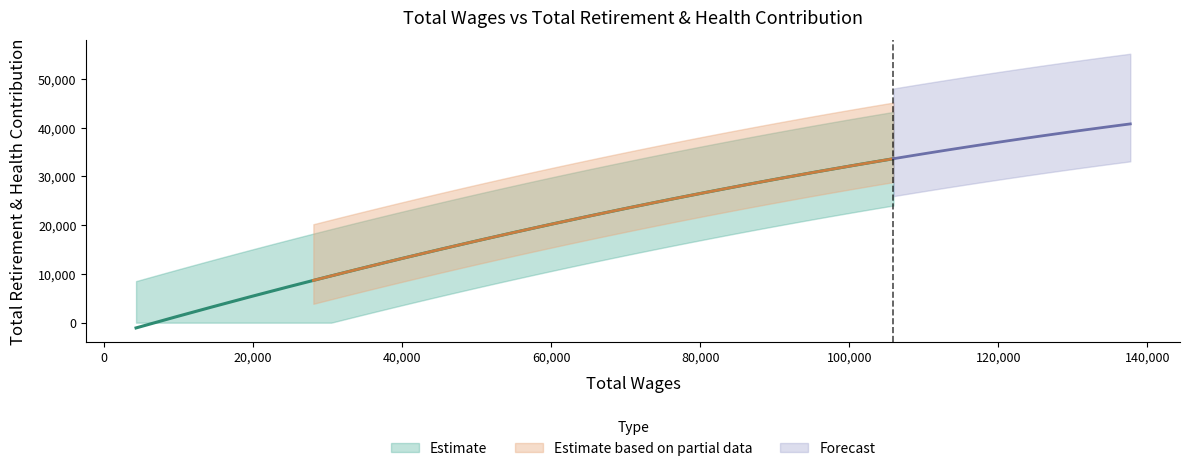

Approximately how many times larger is the value at 35836.0 compared to 105933.0?

0.4